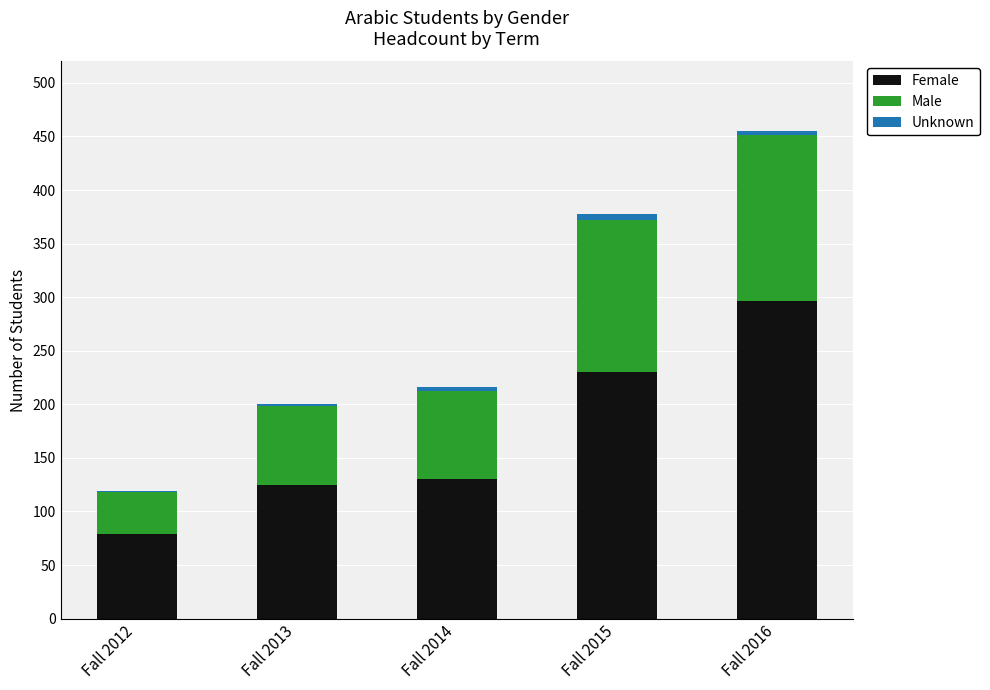

Are the bars horizontal?

No